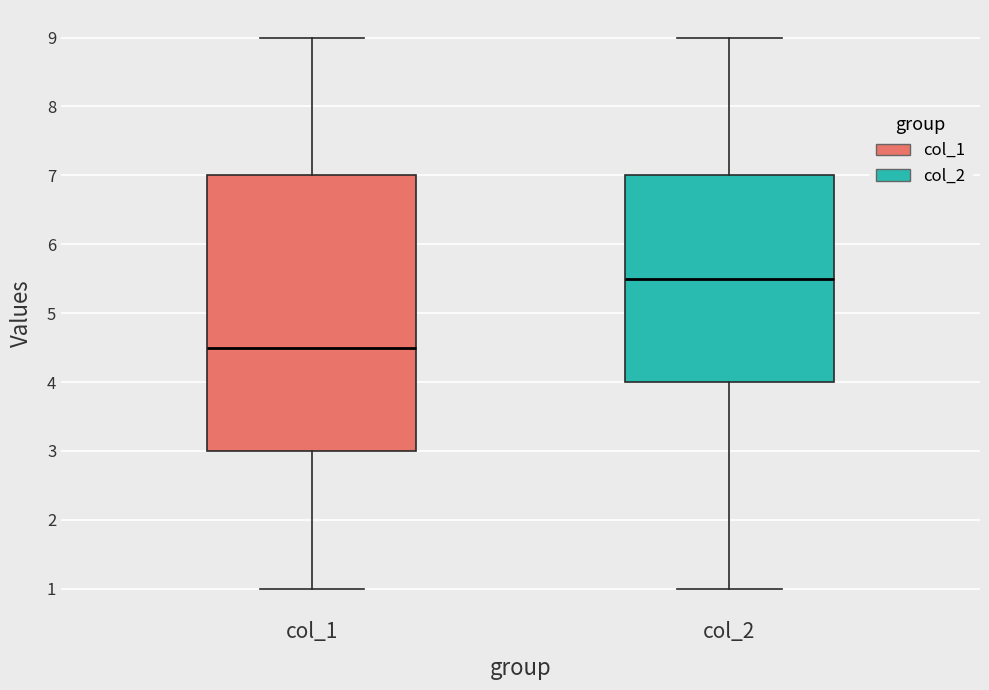

Reading left to right, read every box against the y-axis: the position of its median line, the range the box covers, and the ends of its whiskers. The values are not printed on the chart, so give them approximately, as read against the axis.

col_1: median 4.5, box 3.0 to 7.0, whiskers 1.0 to 9.0
col_2: median 5.5, box 4.0 to 7.0, whiskers 1.0 to 9.0